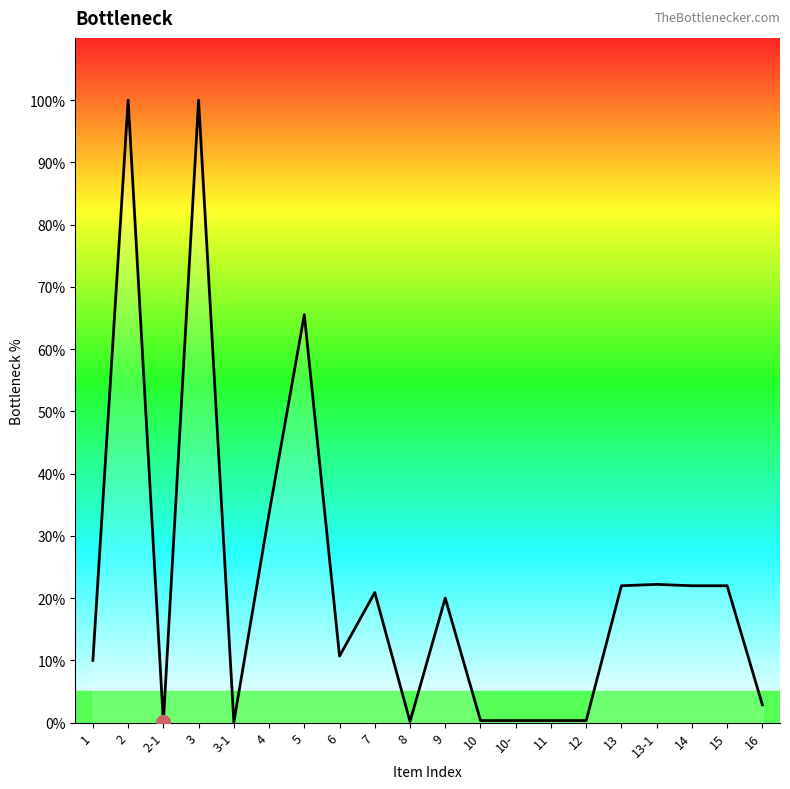

What position from the left is 2?

2